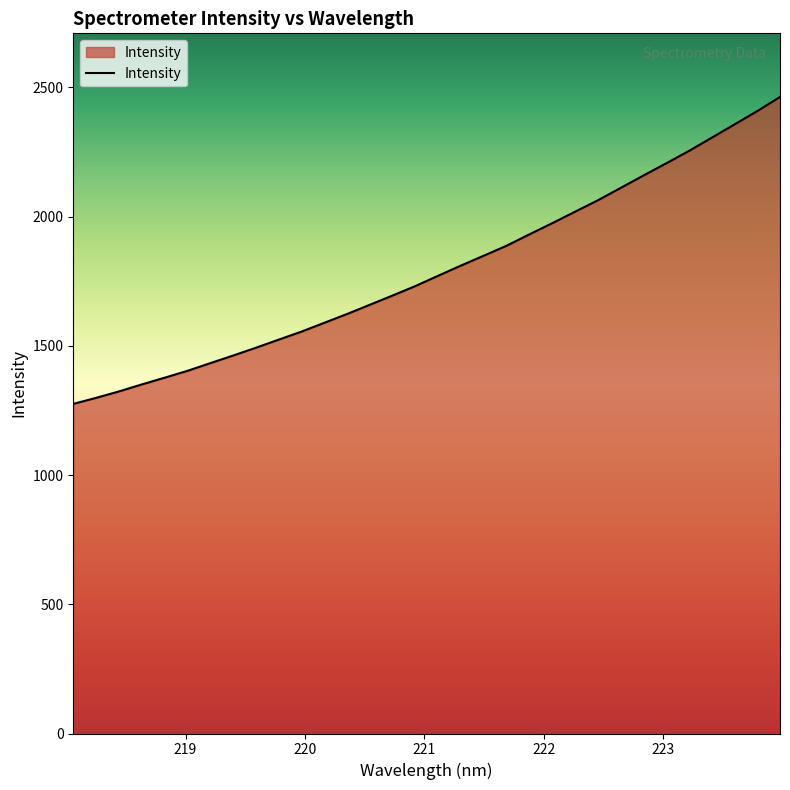

What is the smallest value displayed?

1275.4